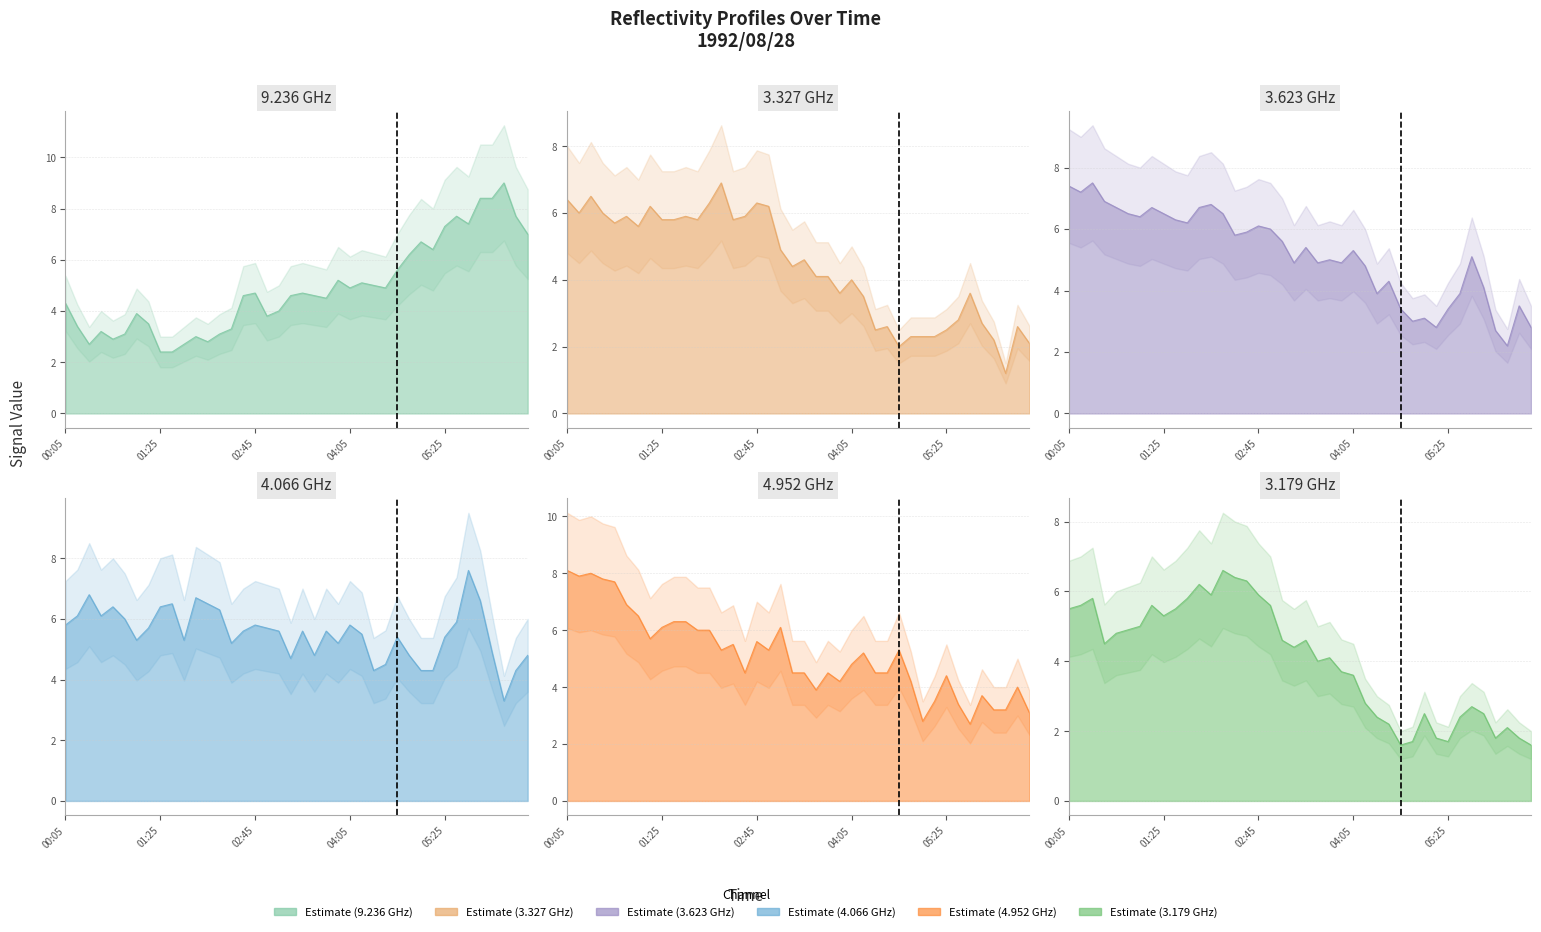

How many data points in 3.327 are above 4?

23